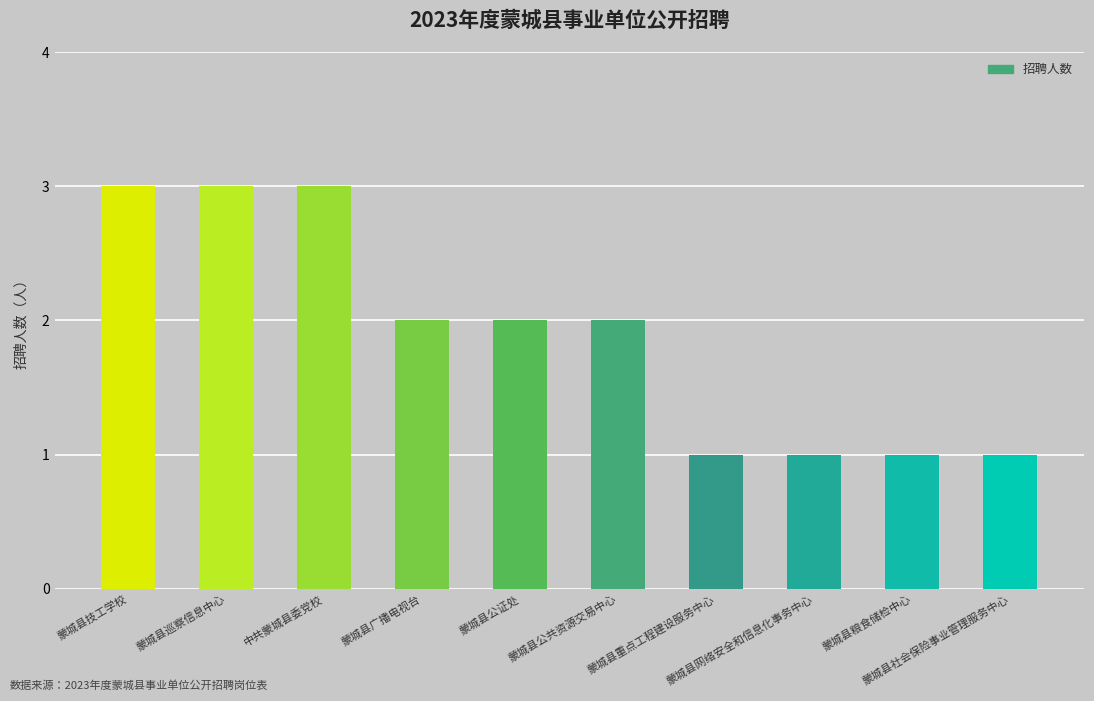

Does the chart contain stacked bars?

No